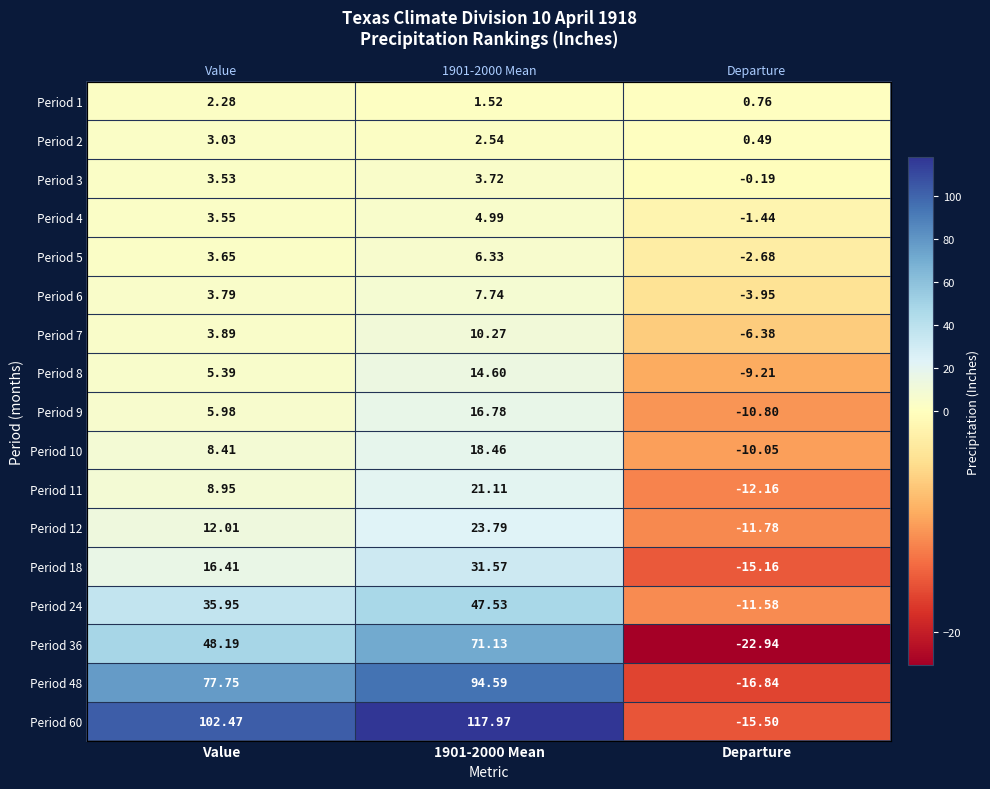

How many categories are shown in the chart?

3